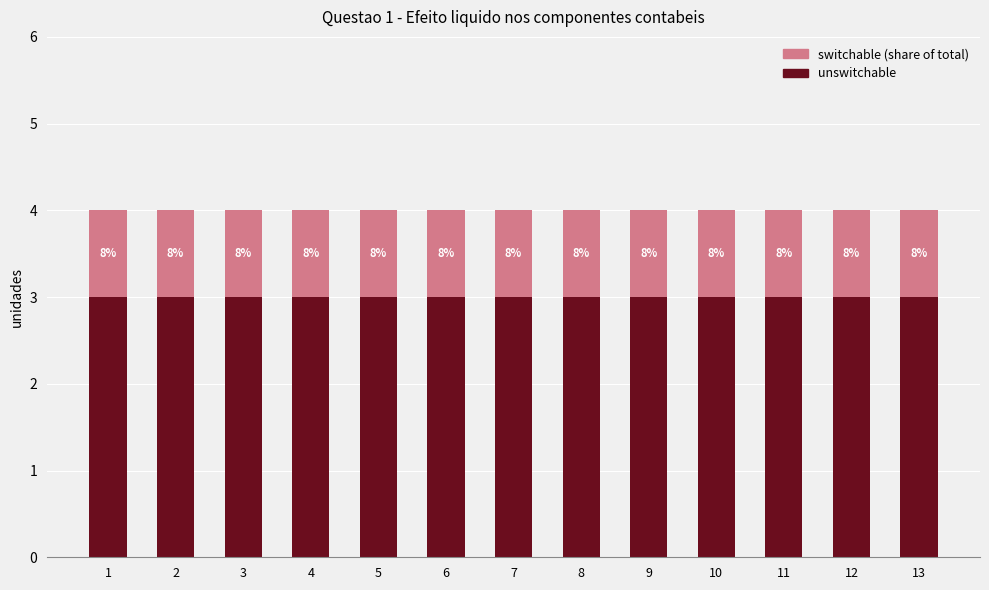

How many bars are there in total?

13